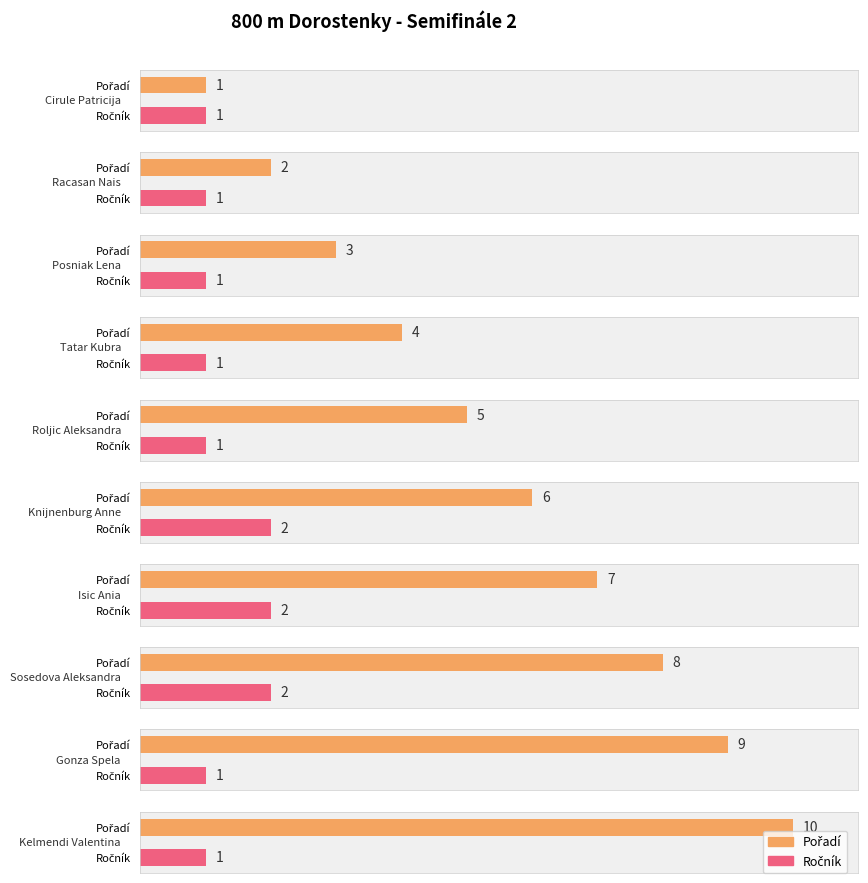

Reading left to right, transcribe all the data shown in this chart.

Pořadí: Cirule Patricija=1	Racasan Nais=2	Posniak Lena=3	Tatar Kubra=4	Roljic Aleksandra=5	Knijnenburg Anne=6	Isic Ania=7	Sosedova Aleksandra=8	Gonza Spela=9	Kelmendi Valentina=10
Ročník: Cirule Patricija=1	Racasan Nais=1	Posniak Lena=1	Tatar Kubra=1	Roljic Aleksandra=1	Knijnenburg Anne=2	Isic Ania=2	Sosedova Aleksandra=2	Gonza Spela=1	Kelmendi Valentina=1